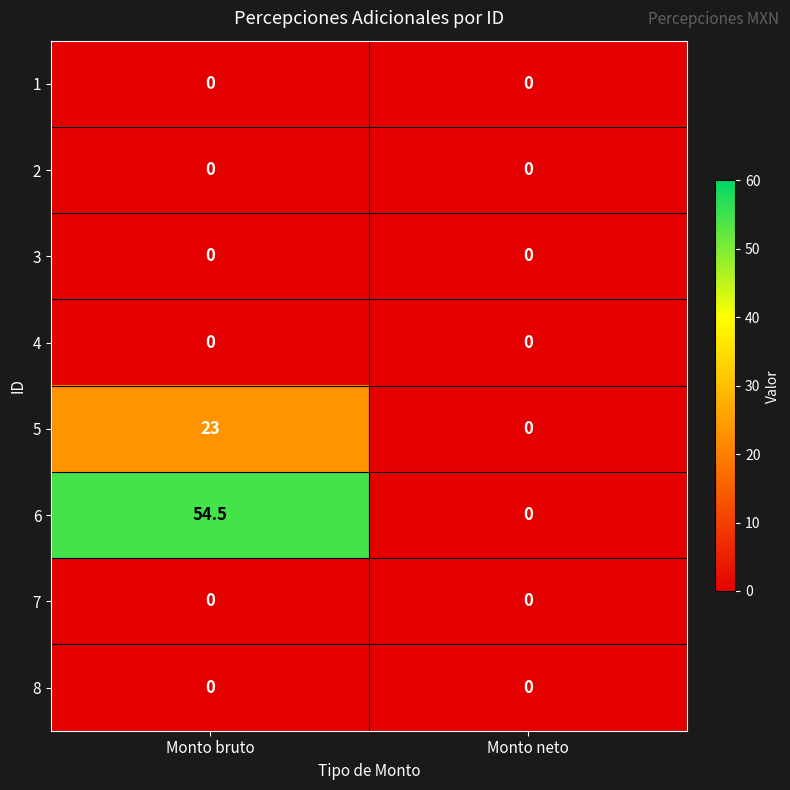

Reading left to right, list all the values displayed in this chart.

1: 0.0	0.0
2: 0.0	0.0
3: 0.0	0.0
4: 0.0	0.0
5: 23.0	0.0
6: 54.5	0.0
7: 0.0	0.0
8: 0.0	0.0